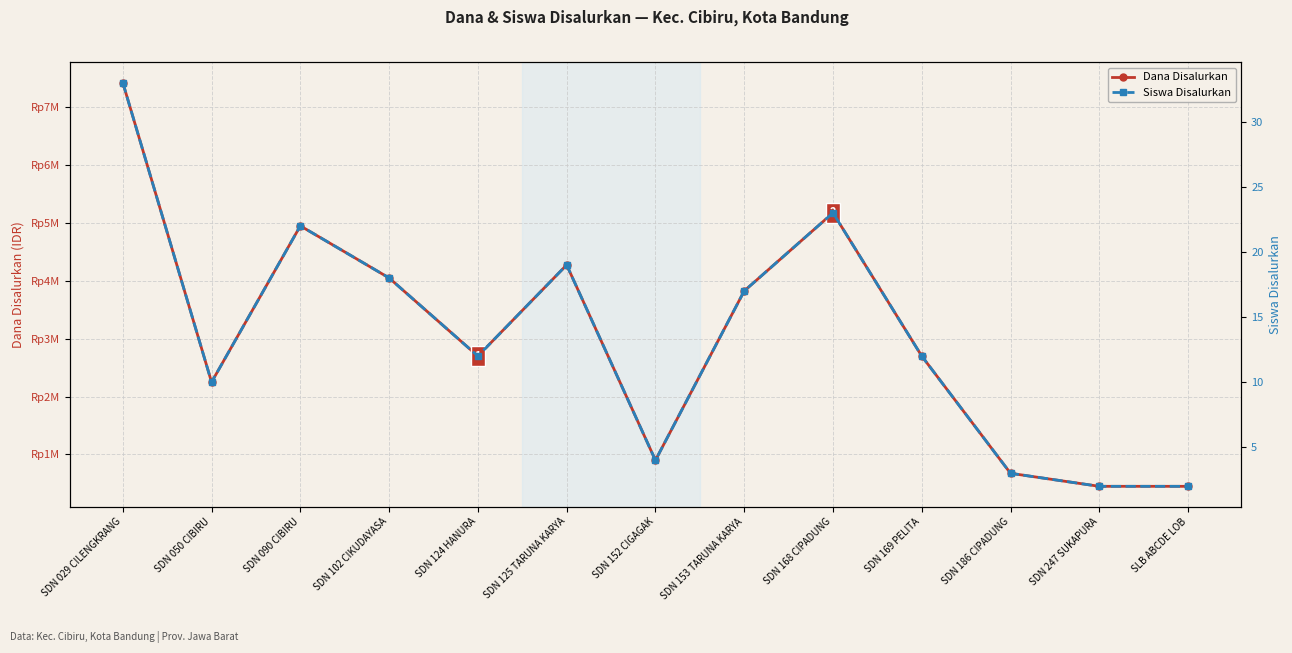

How many interior local peaks does the Dana Disalurkan series have?

3